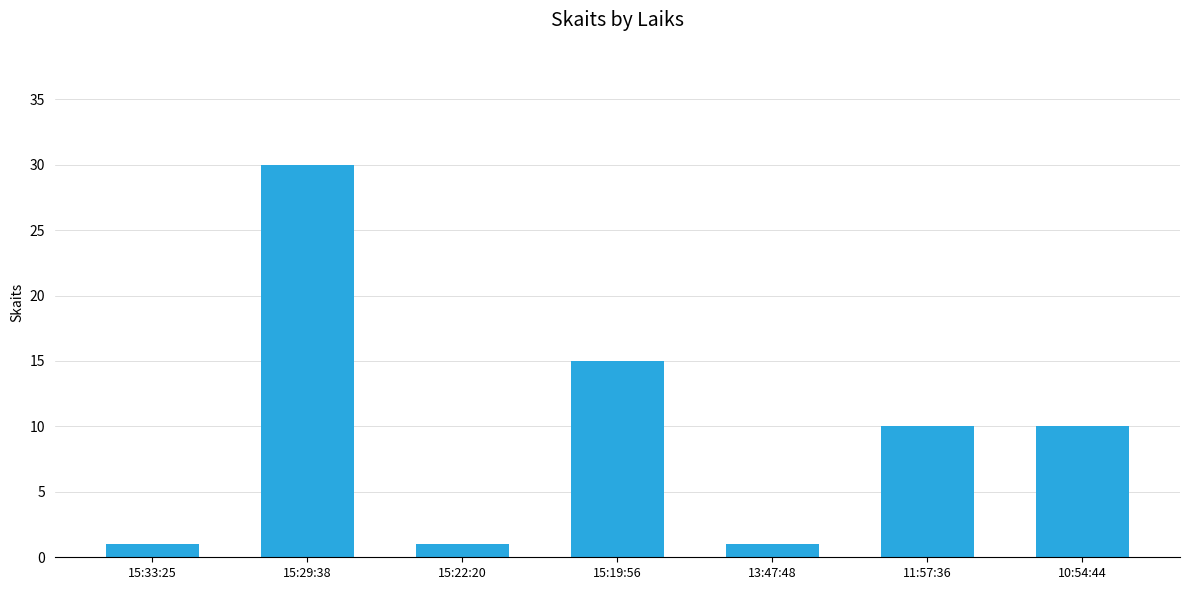

At which label is the value closest to 15?

15:19:56